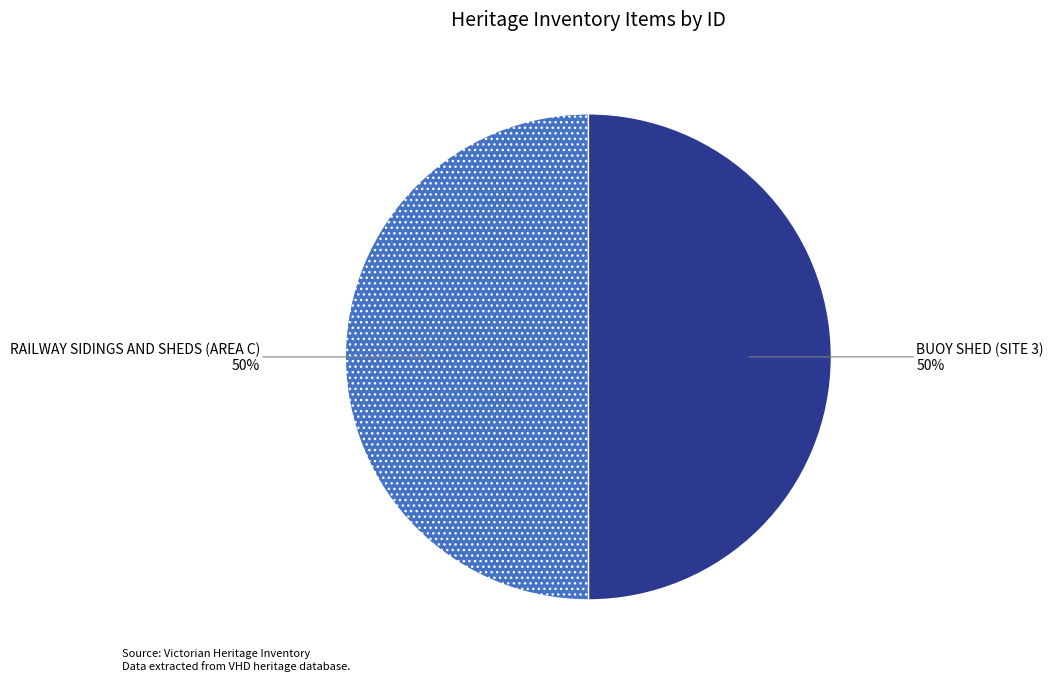

Count the number of slices in the pie.

2